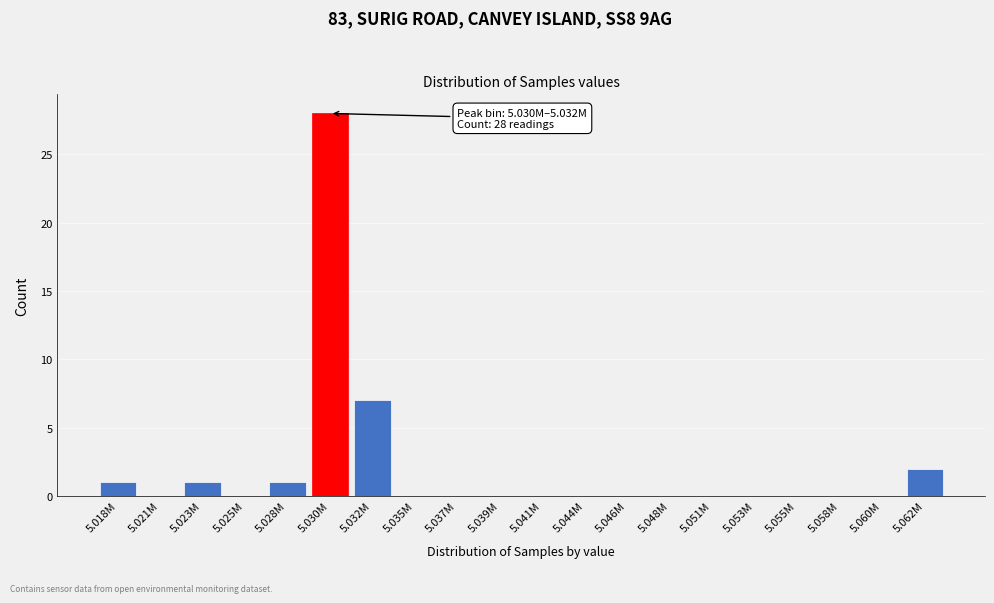

Reading left to right, extract all data points from this chart.

5.018M=1	5.021M=0	5.023M=1	5.025M=0	5.028M=1	5.030M=28	5.032M=7	5.035M=0	5.037M=0	5.039M=0	5.041M=0	5.044M=0	5.046M=0	5.048M=0	5.051M=0	5.053M=0	5.055M=0	5.058M=0	5.060M=0	5.062M=2